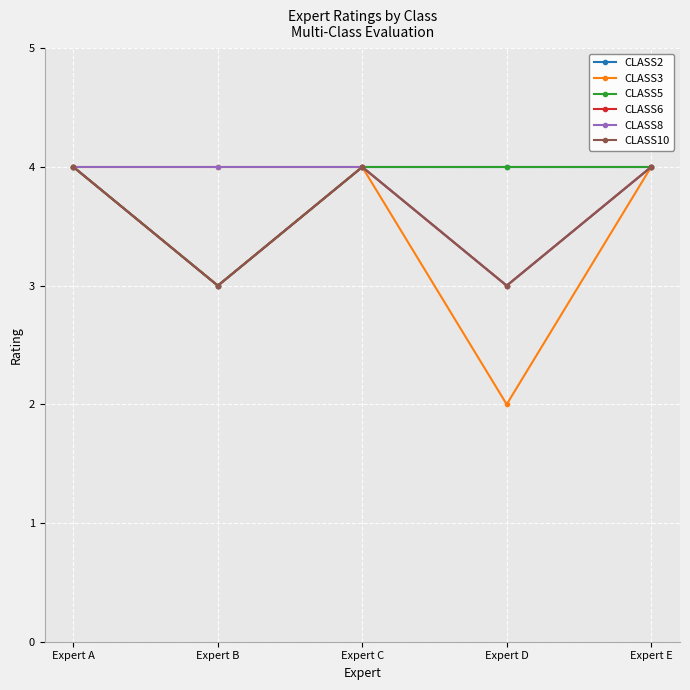

Is this an area chart (filled region under the line)?

No